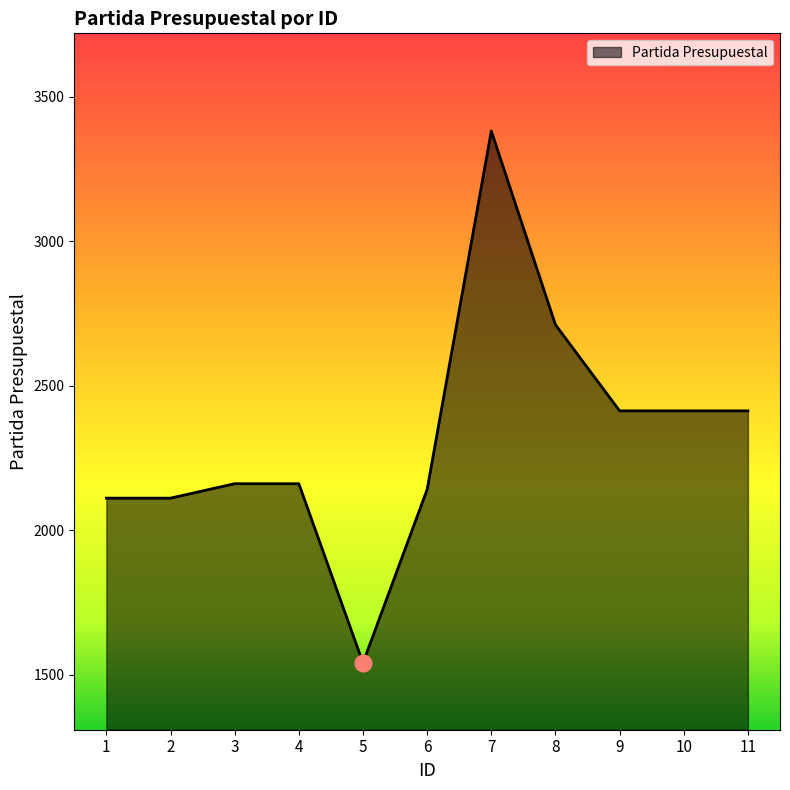

The value at 9 is 2413. True or false?

True